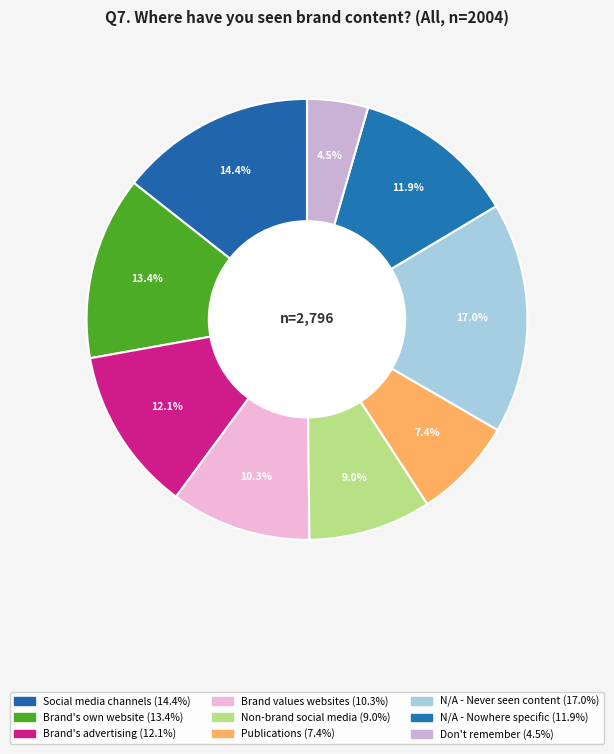

Rank the categories by value from lowest to highest.

I don't remember, Publications (e.g., print magazines), A non-brand-owned social media account, Websites for checking a brand's values, N/A - there is nowhere specific, The brand's advertising, The brand's own website, The brand's own social media channels, N/A - I have never seen a piece of content